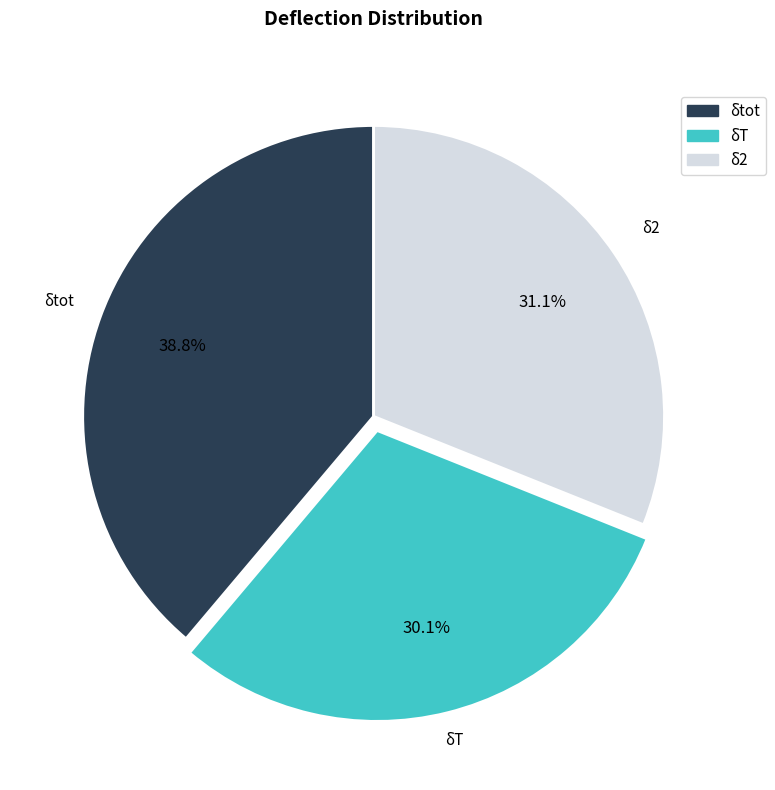

Does any single category account for the majority?

No